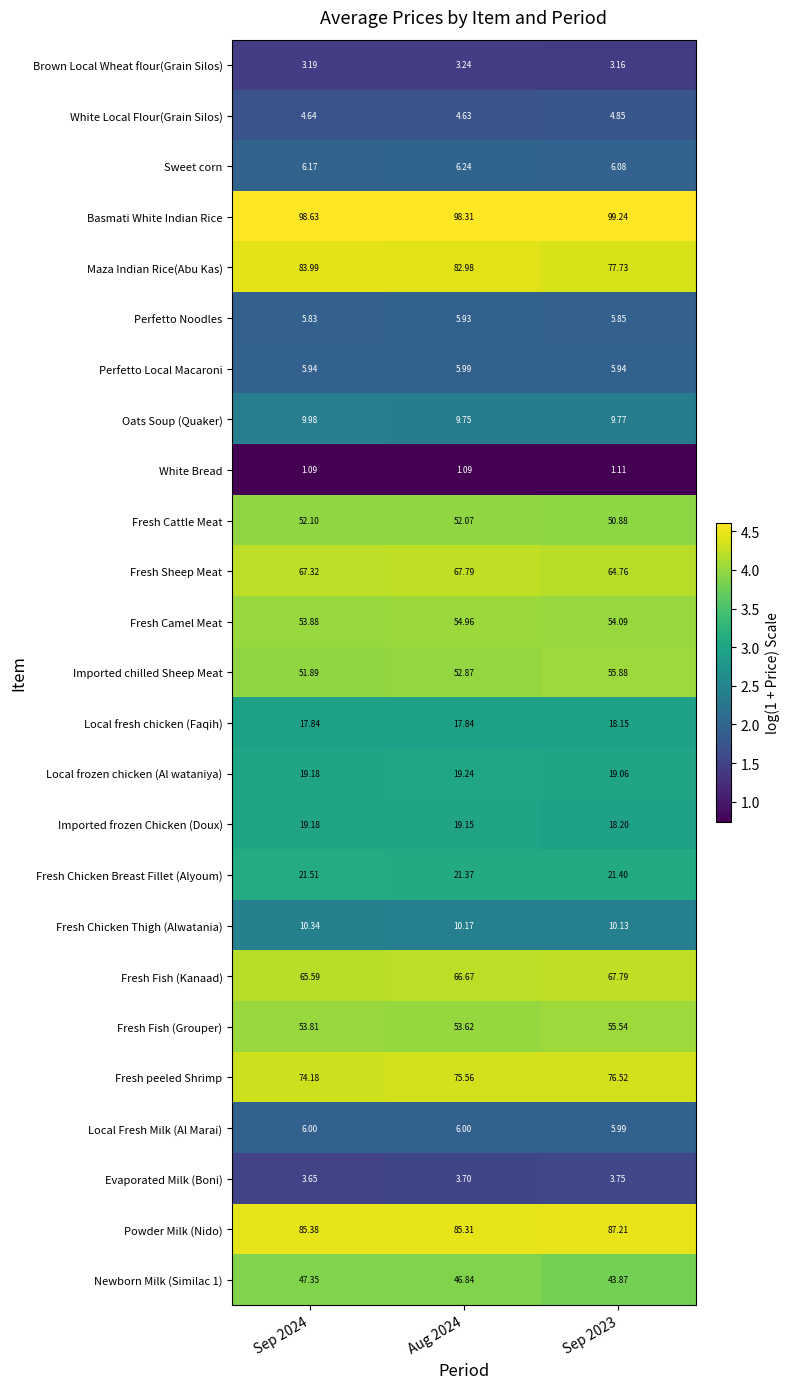

Is the value of Fresh Chicken Thigh (Alwatania) at Sep 2023 greater than the value of Local frozen chicken (Al wataniya) at Aug 2024?

No